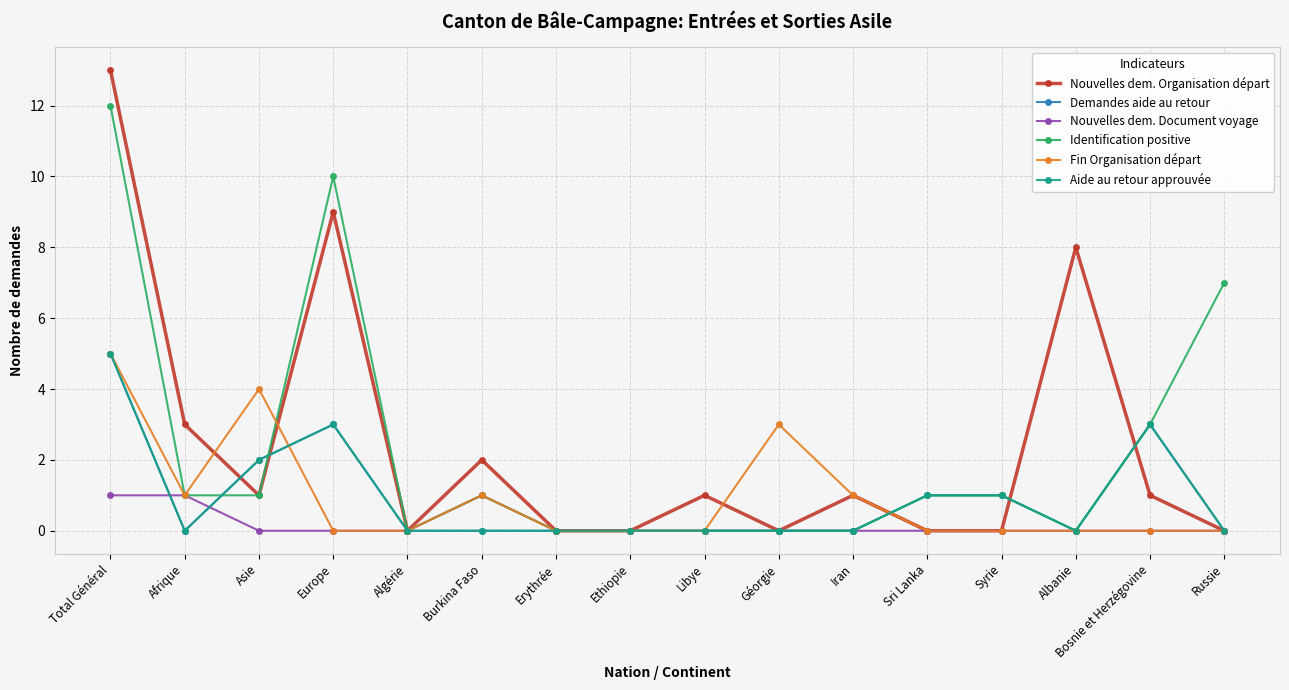

Does the chart have visible grid lines?

Yes